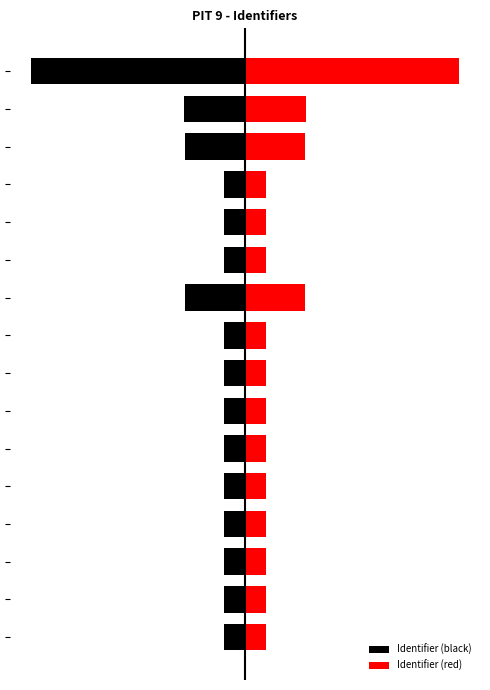

The value of Identifier (black) at 8 is -0.1. True or false?

True